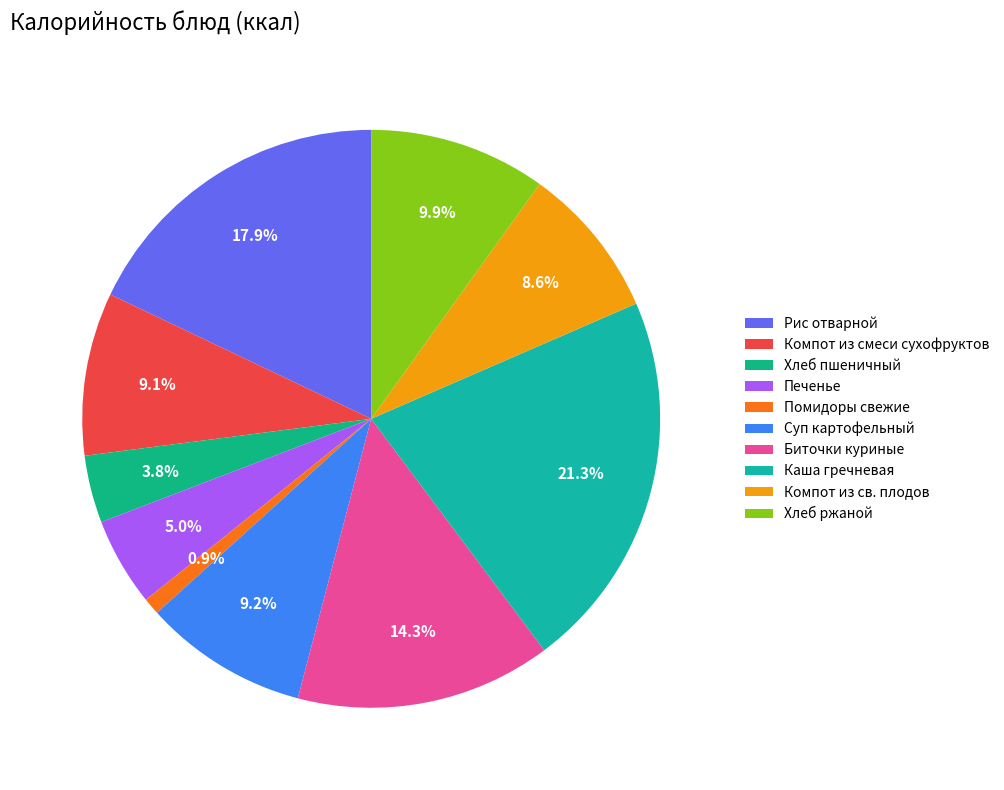

Is there any slice that represents more than half of the pie?

No